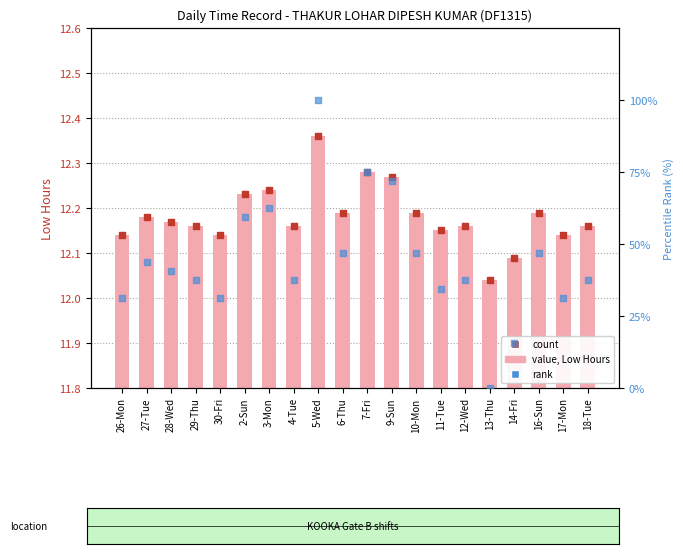

At which category is the sum across all series the highest?

5-Wed